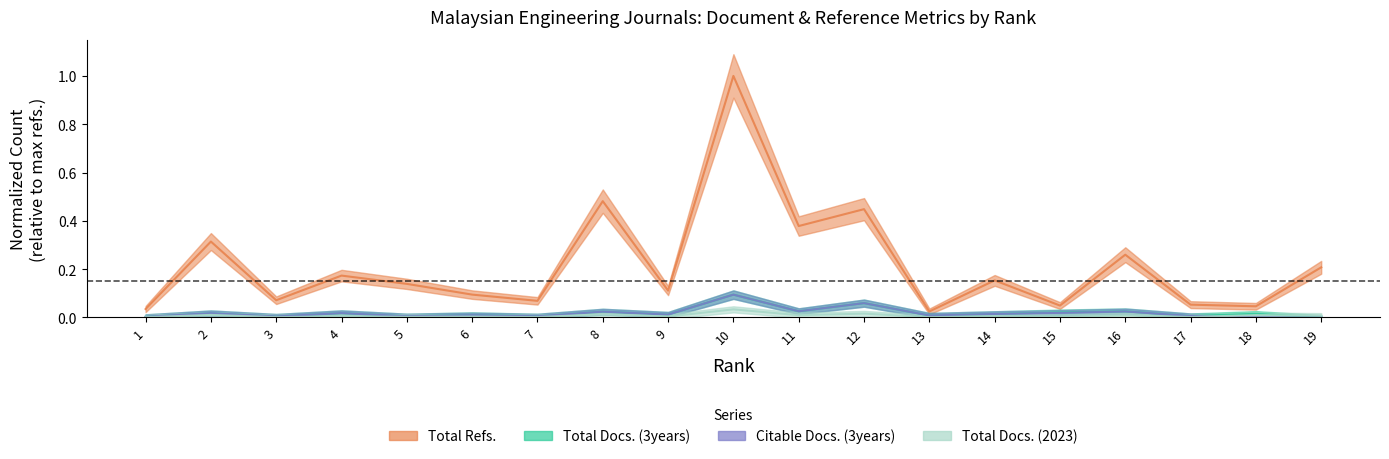

Reading left to right, what are all the values shown in this chart?

Total Docs. (3years): 1=0.0	2=0.0	3=0.0	4=0.0	5=0.0	6=0.0	7=0.0	8=0.0	9=0.0	10=0.1	11=0.0	12=0.1	13=0.0	14=0.0	15=0.0	16=0.0	17=0.0	18=0.0	19=0.0
Total Refs.: 1=0.0	2=0.3	3=0.1	4=0.2	5=0.1	6=0.1	7=0.1	8=0.5	9=0.1	10=1.0	11=0.4	12=0.4	13=0.0	14=0.2	15=0.0	16=0.3	17=0.1	18=0.0	19=0.2
Citable Docs. (3years): 1=0.0	2=0.0	3=0.0	4=0.0	5=0.0	6=0.0	7=0.0	8=0.0	9=0.0	10=0.1	11=0.0	12=0.1	13=0.0	14=0.0	15=0.0	16=0.0	17=0.0	18=0.0	19=0.0
Total Docs. (2023): 1=0.0	2=0.0	3=0.0	4=0.0	5=0.0	6=0.0	7=0.0	8=0.0	9=0.0	10=0.0	11=0.0	12=0.0	13=0.0	14=0.0	15=0.0	16=0.0	17=0.0	18=0.0	19=0.0